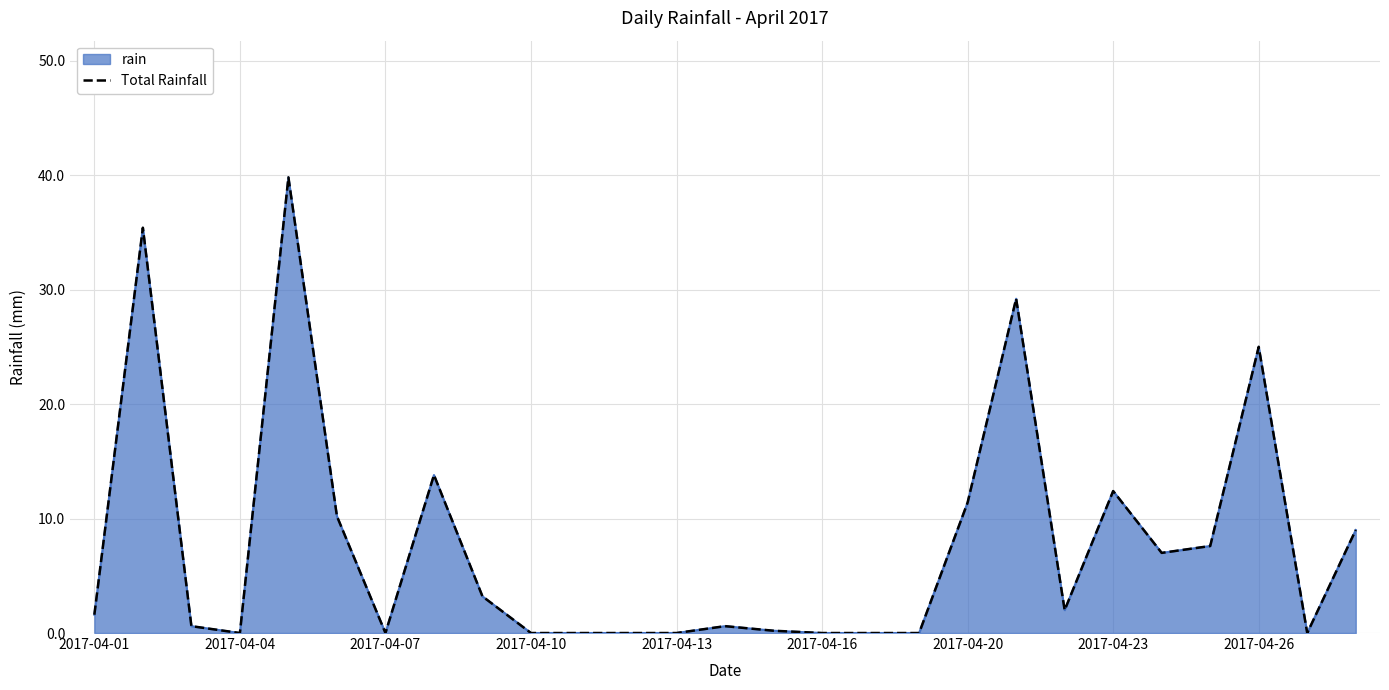

How many data points does each series have?

27